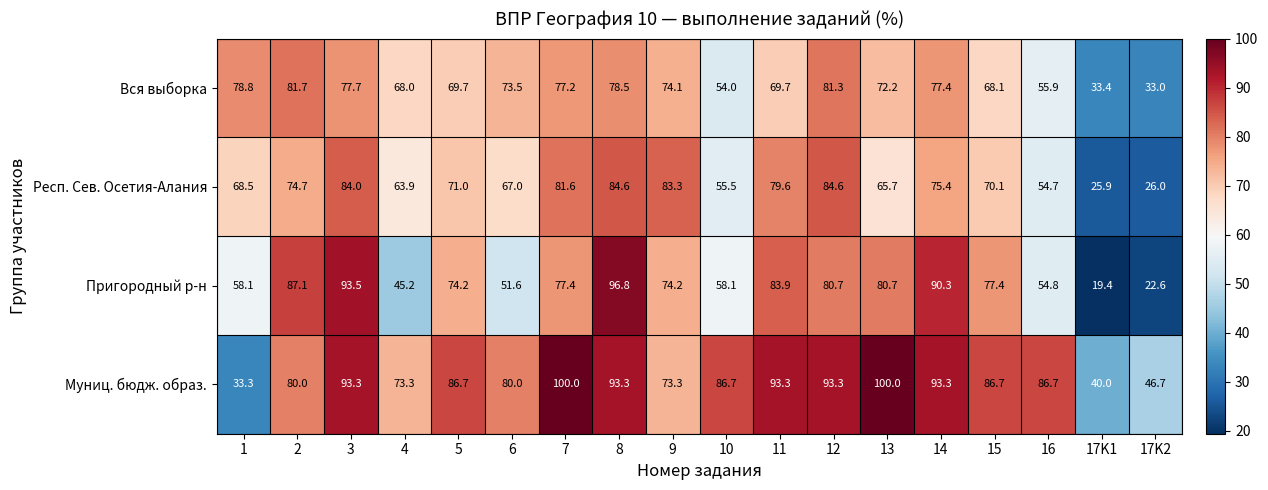

Which category has the highest value in the Пригородный р-н series?

8